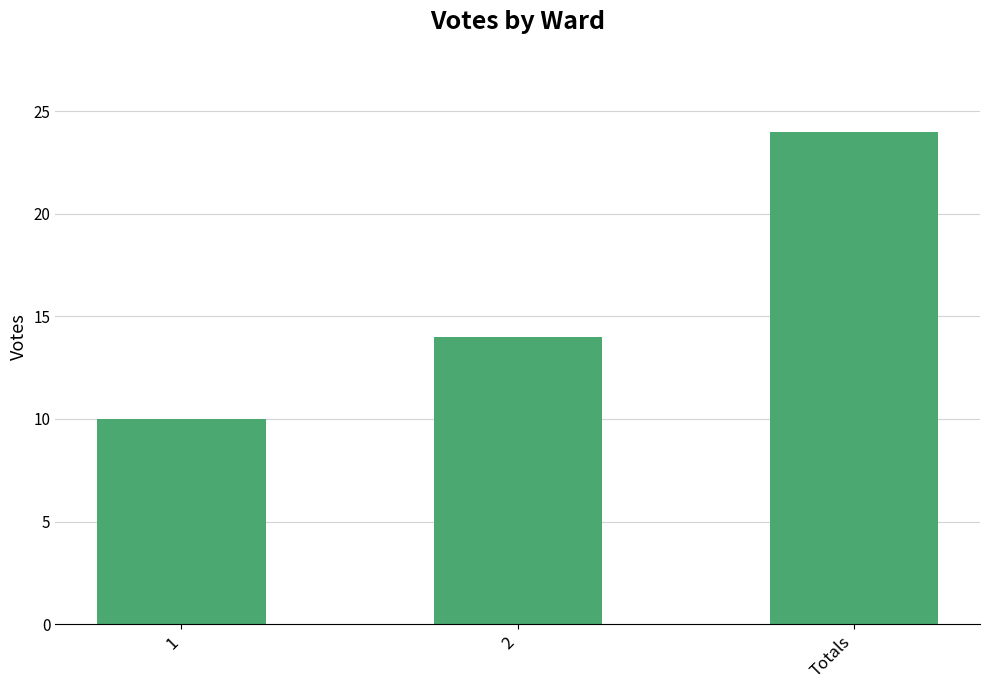

What is the value of the 1st bar from the left?

10